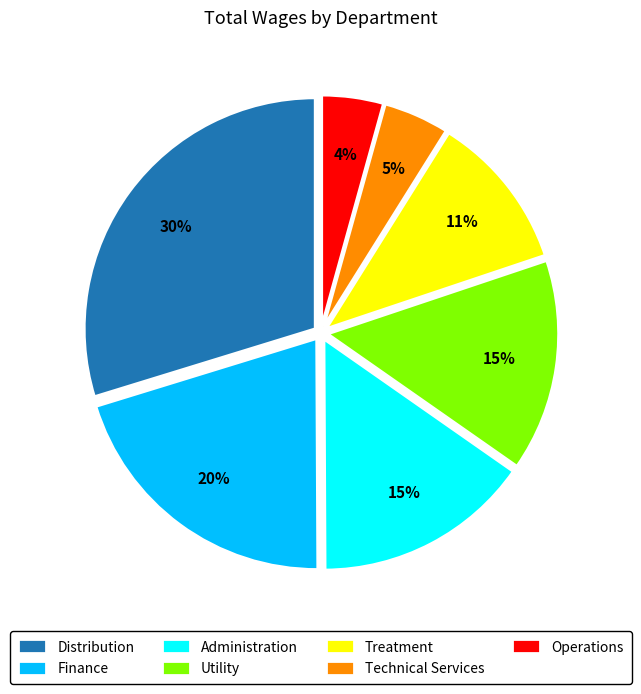

Do Finance and Technical Services together represent more than half of the pie?

No